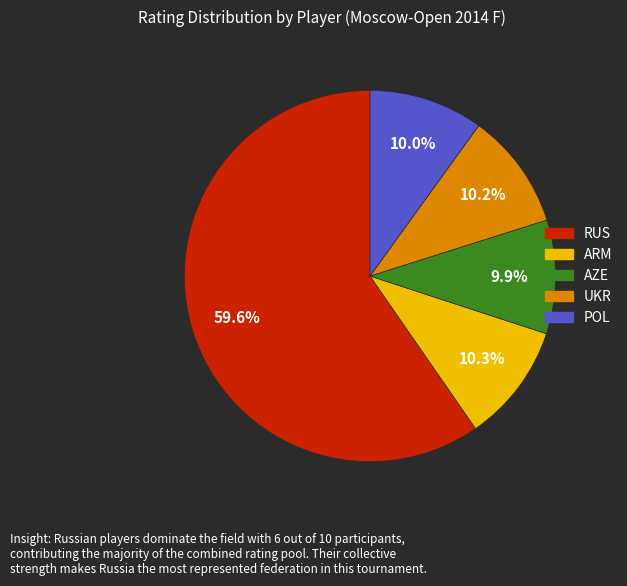

Is there a majority slice in this chart?

Yes